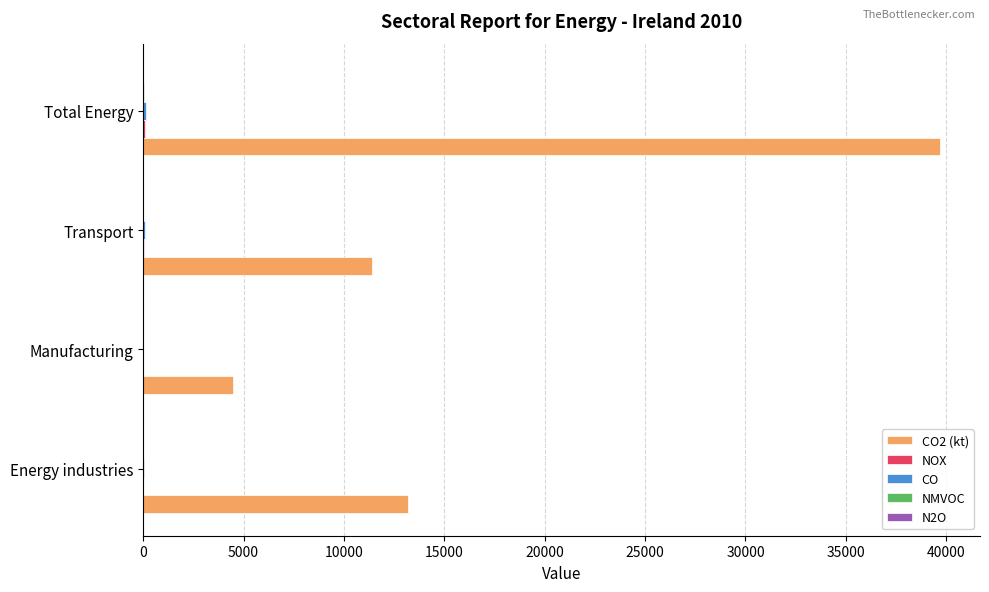

At which category is the sum across all series the highest?

Total Energy